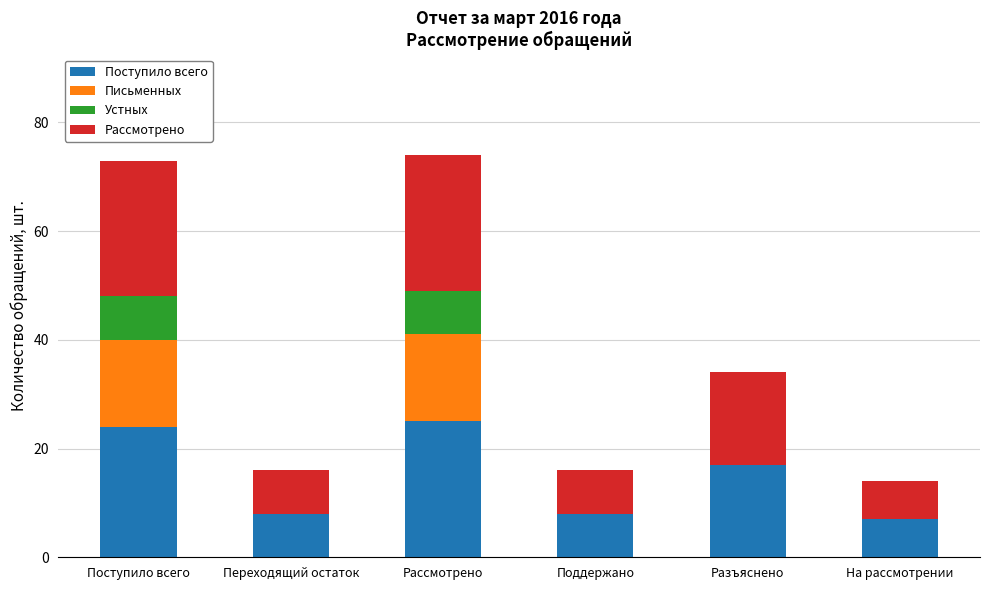

Between Поступило всего and Поддержано, which series saw the biggest shift?

Рассмотрено